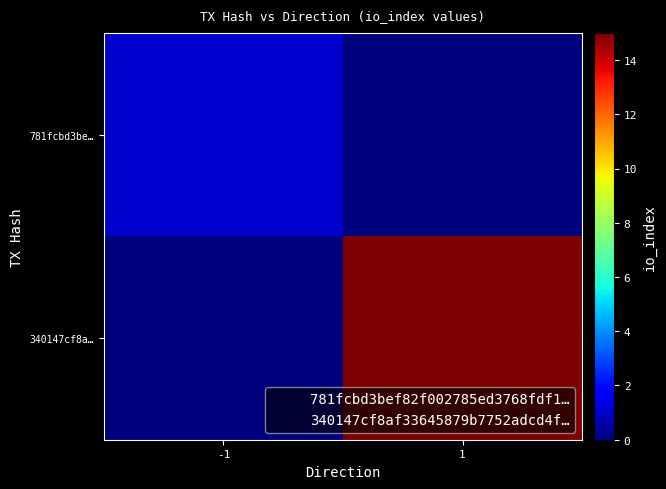

List the series in order of their overall mean, lowest first.

781fcbd3be…, 340147cf8a…